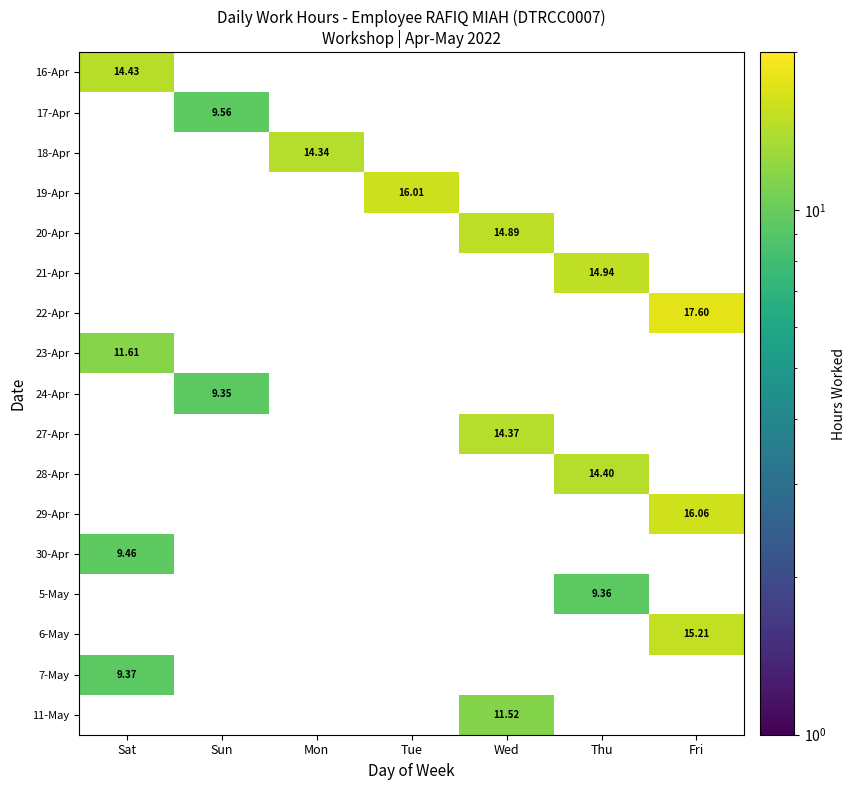

Which category has the highest value across all series?

Fri